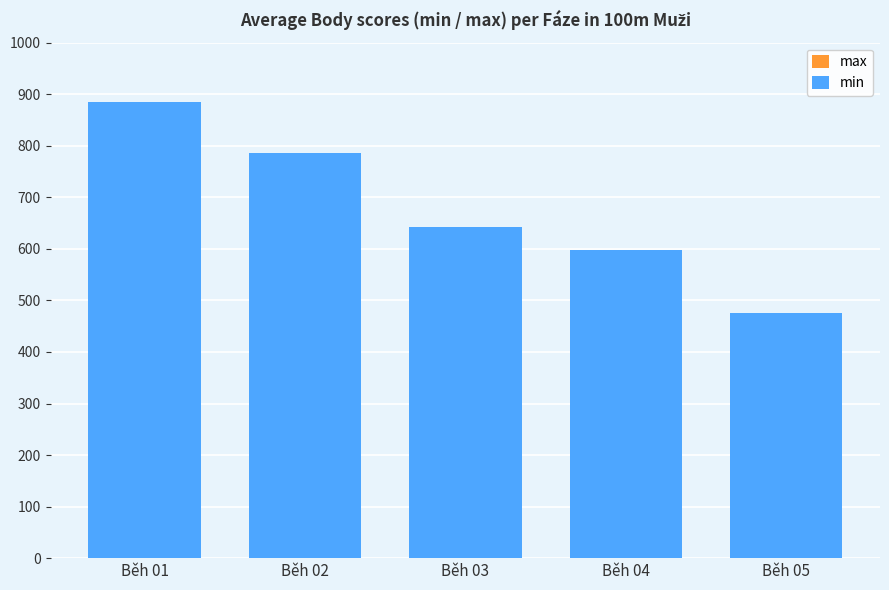

Which category has the lowest value in the min series?

Běh 05